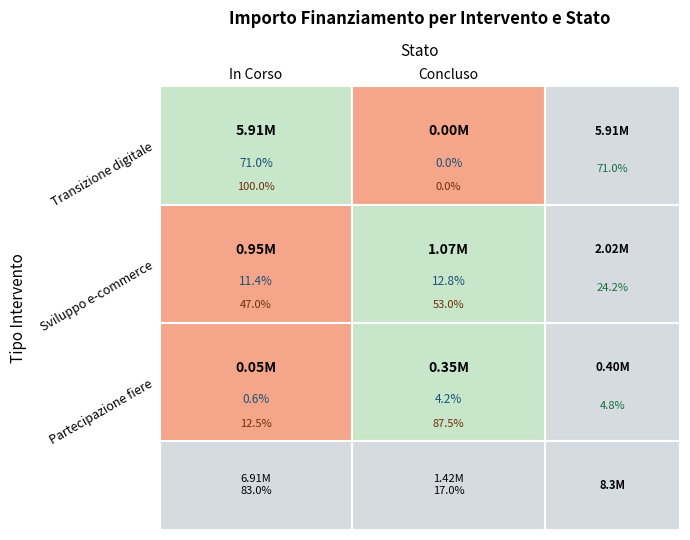

The value of Concluso at 12 is 206969. True or false?

False